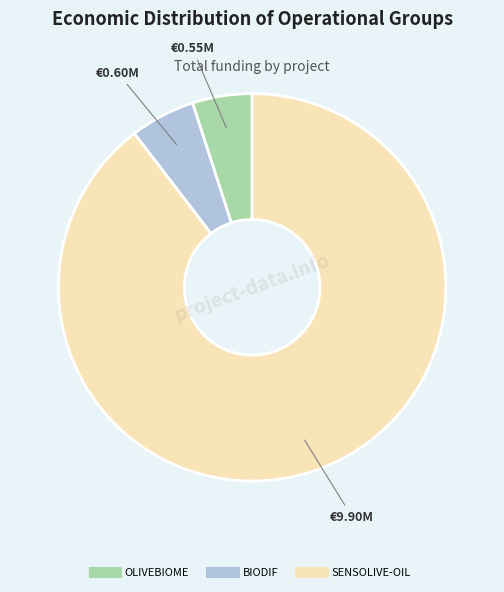

How many slices are in this pie chart?

3